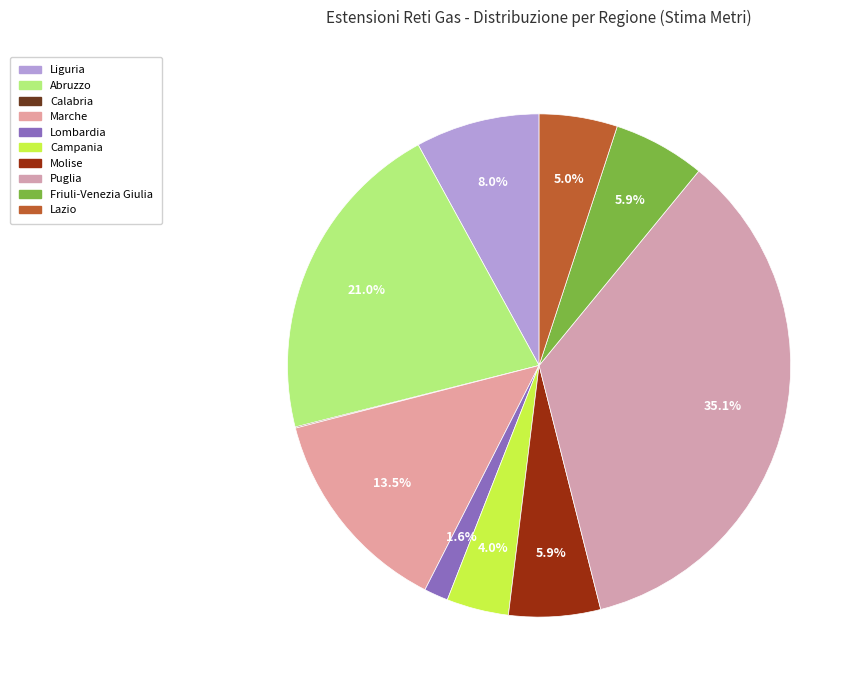

How many slices are in this pie chart?

10